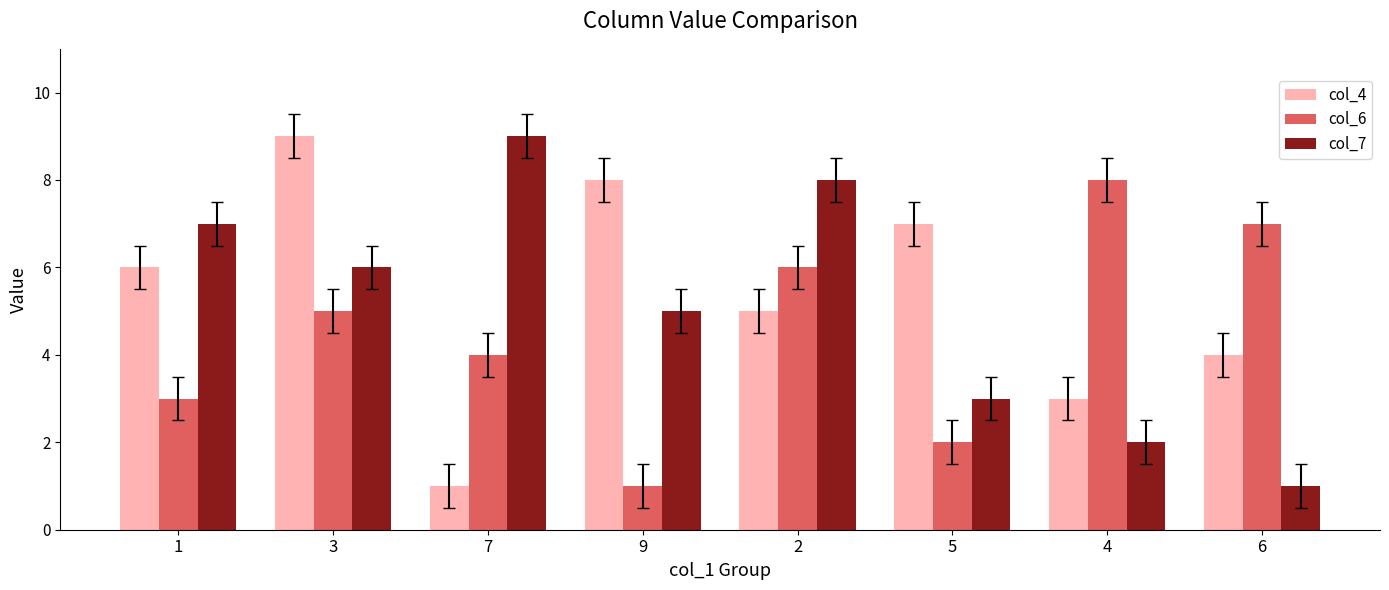

At which category is the sum across all series the highest?

3